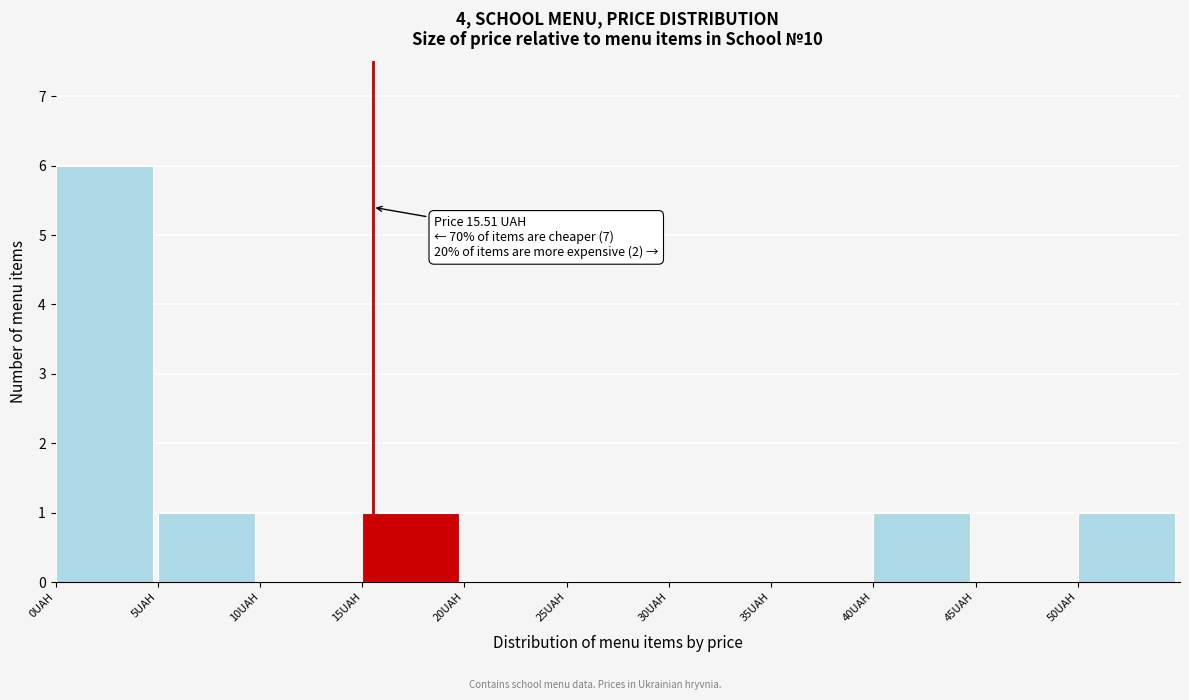

Which range on the x-axis has the tallest bar?

0 to 5